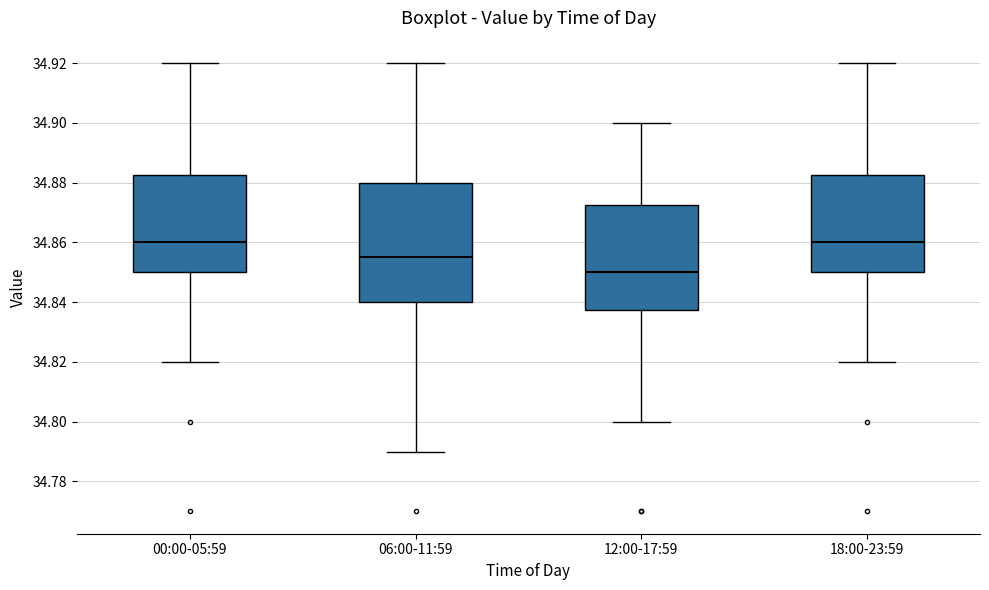

Where is the upper edge of the box for 00:00-05:59 on the y-axis? The values are not printed on the chart, so give them approximately, as read against the axis.

34.882